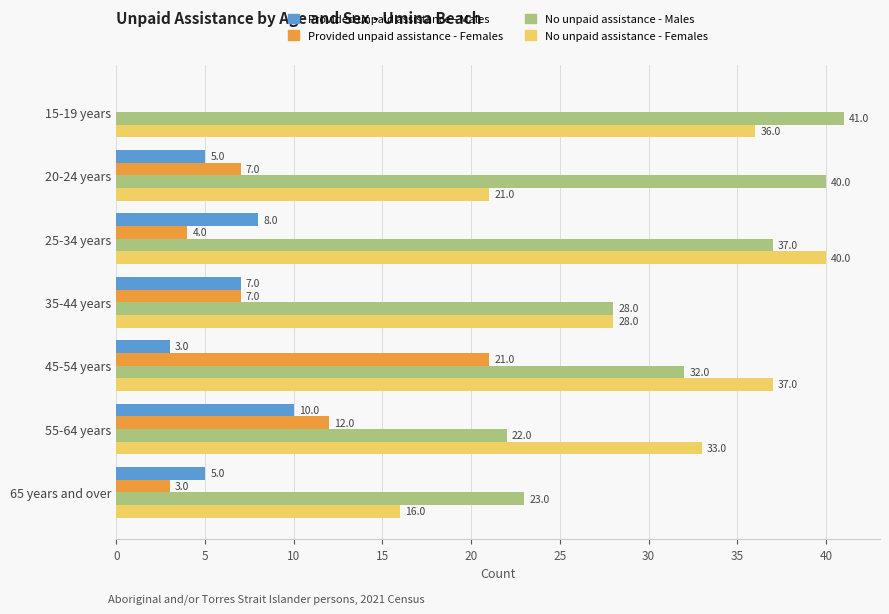

What value does the Provided unpaid assistance - Males series have at 65 years and over?

5